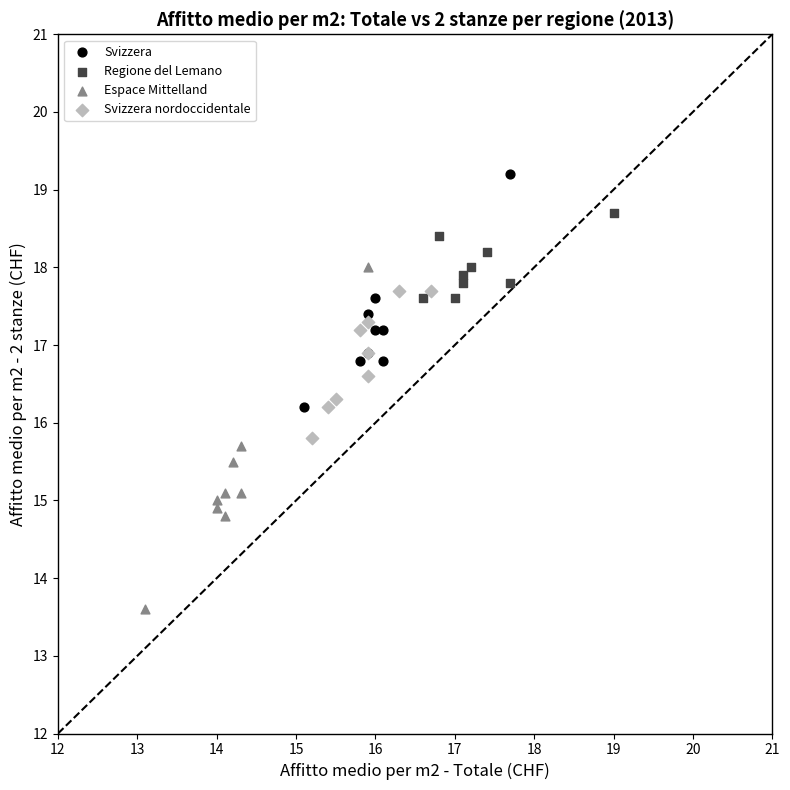

Which series contains the lowest Y value?

Espace Mittelland